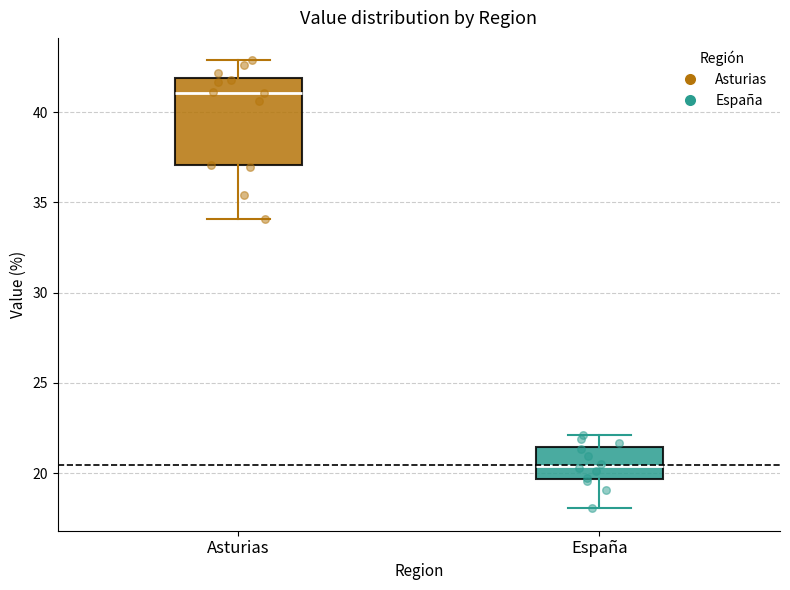

Which box is the tallest, from its lower edge to its upper edge?

Asturias